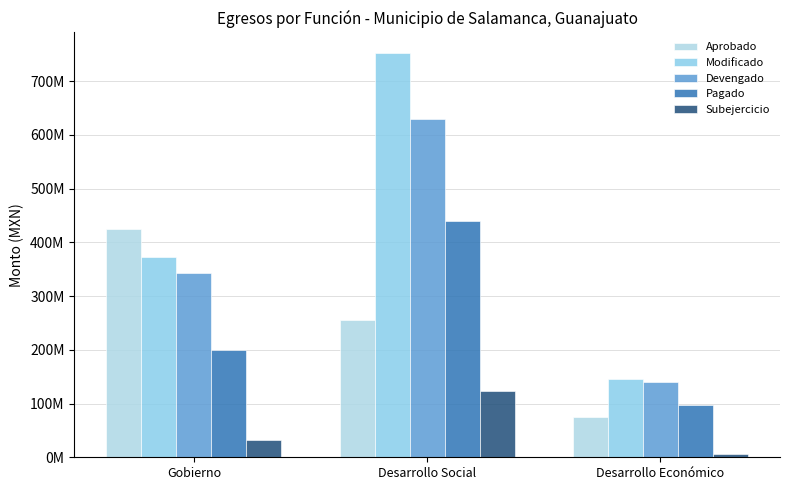

Are the bars horizontal?

No